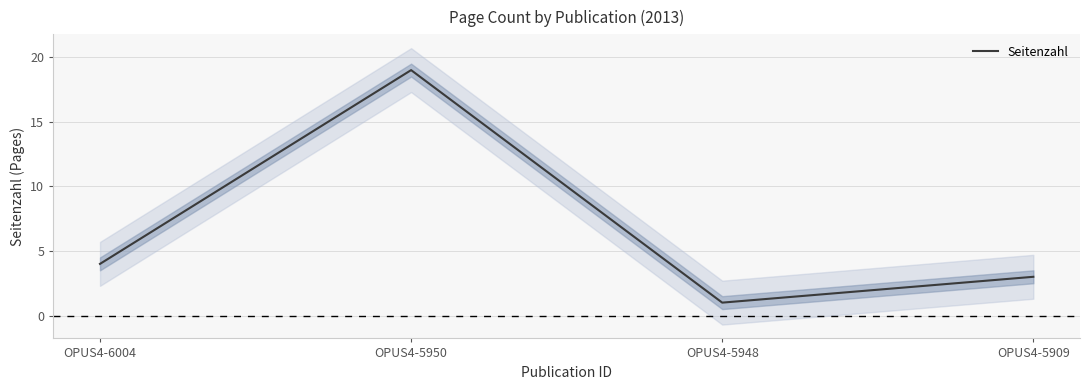

True or false: the data shows 3 at OPUS4-5909.

True